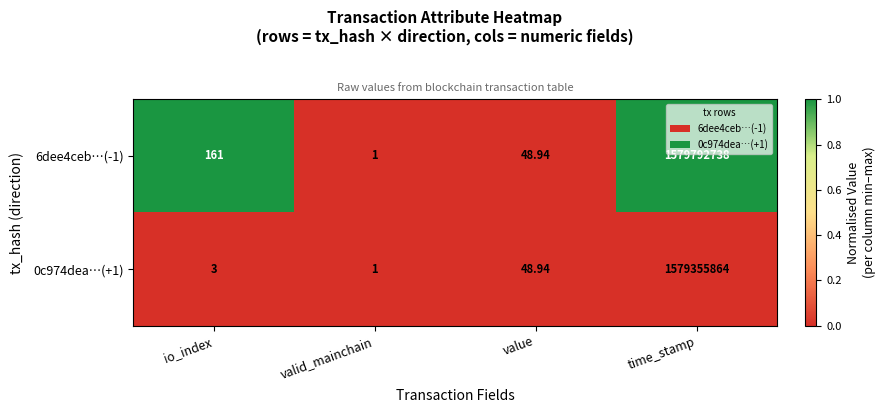

Is the value of 6dee4ceb…(-1) at value greater than the value of 0c974dea…(+1) at valid_mainchain?

Yes